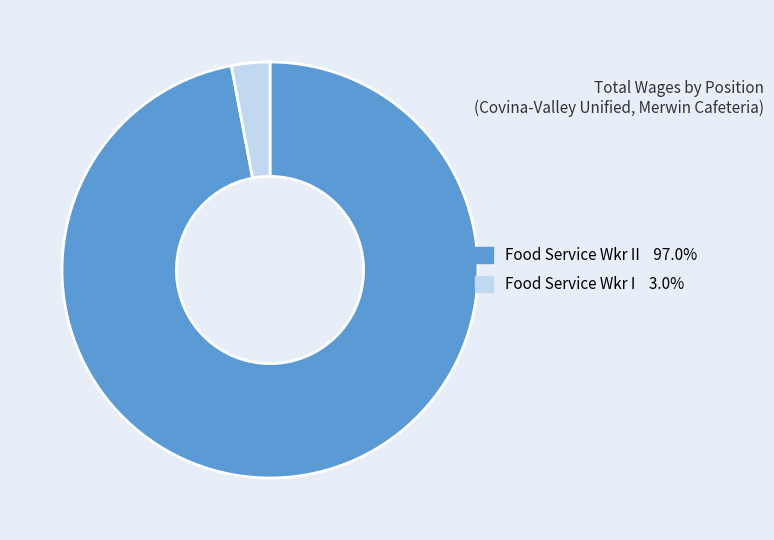

Is there a majority slice in this chart?

Yes